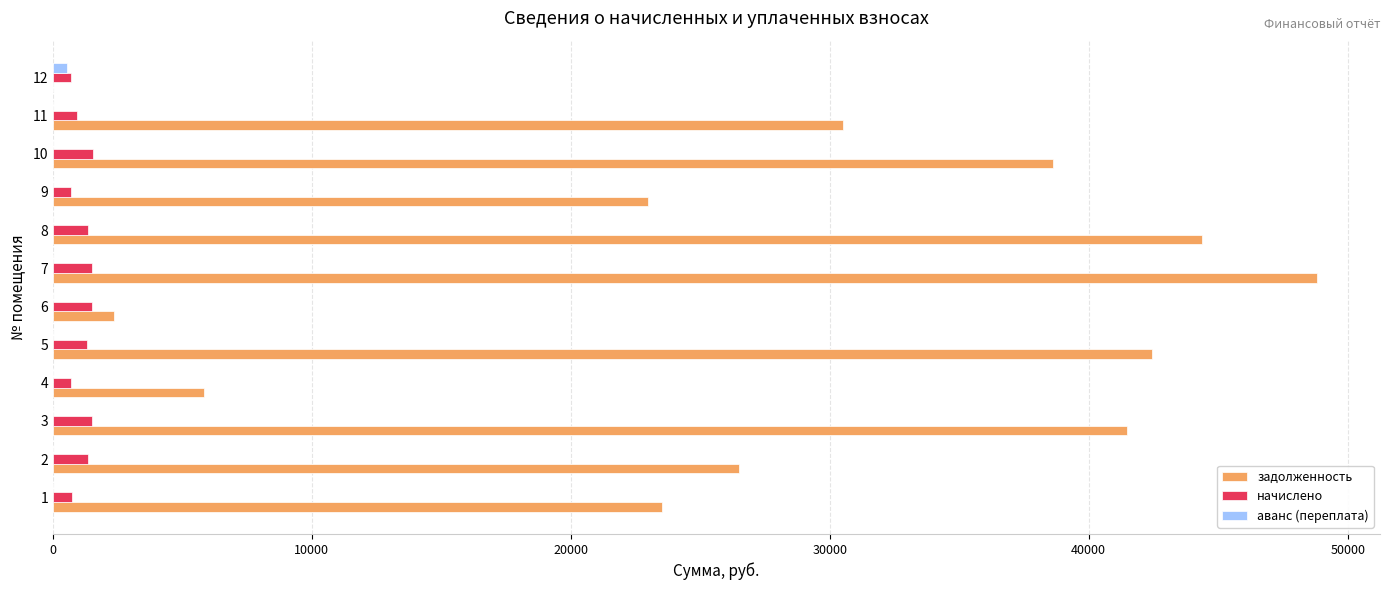

The value of задолженность at 5 is 71435.9. True or false?

False